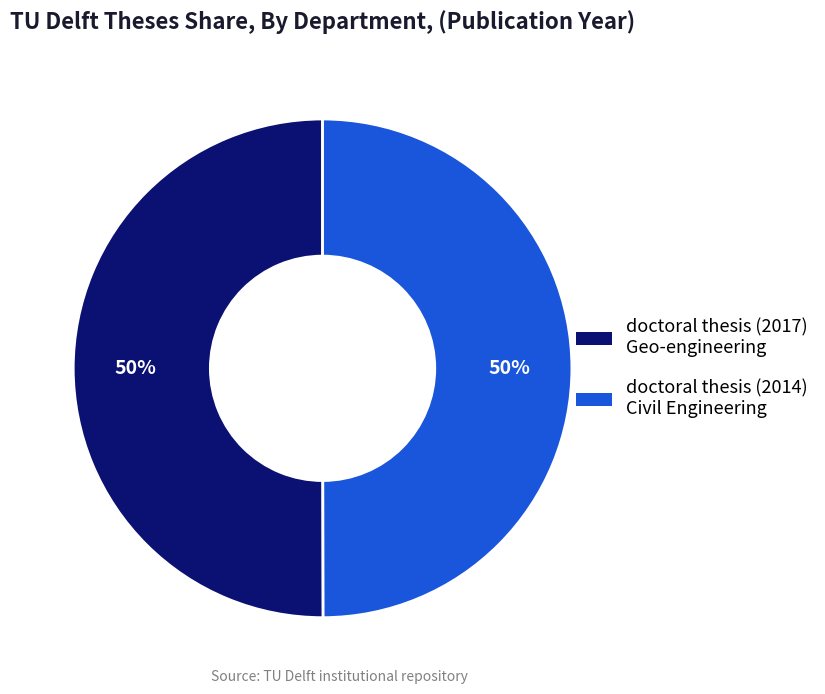

Count the number of slices in the pie.

2